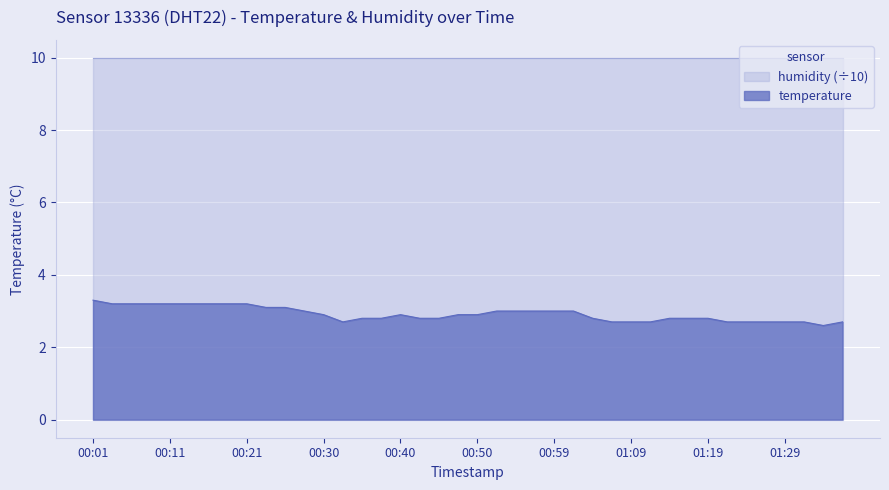

What is the maximum value shown in the chart?

10.0